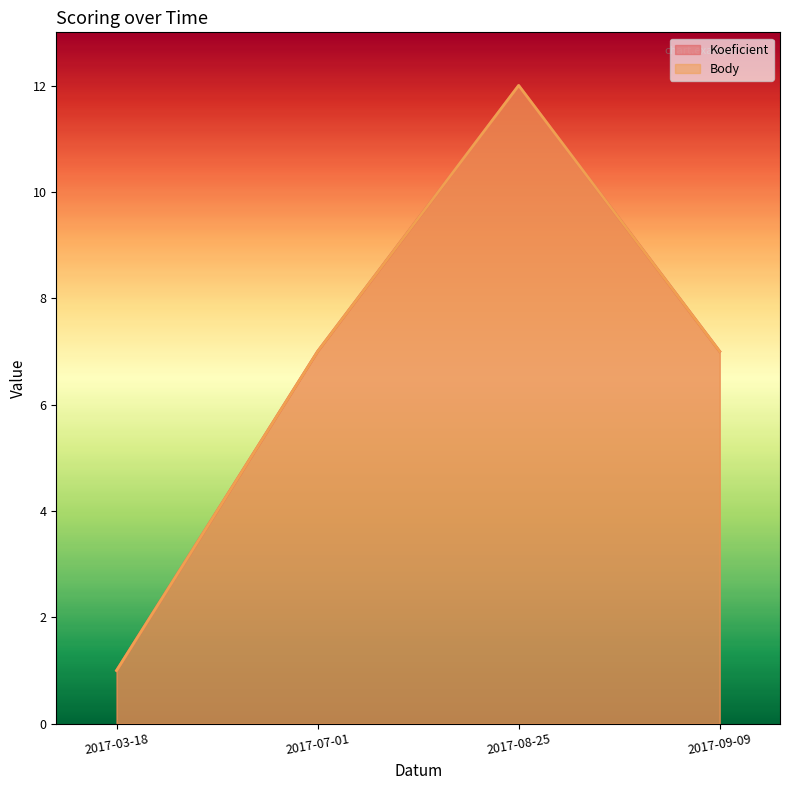

List the labels in order of Body value, largest first.

2017-08-25, 2017-07-01, 2017-09-09, 2017-03-18